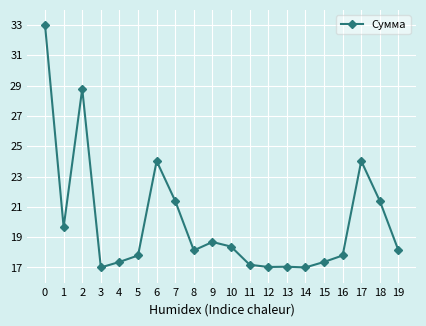

Is this an area chart (filled region under the line)?

No